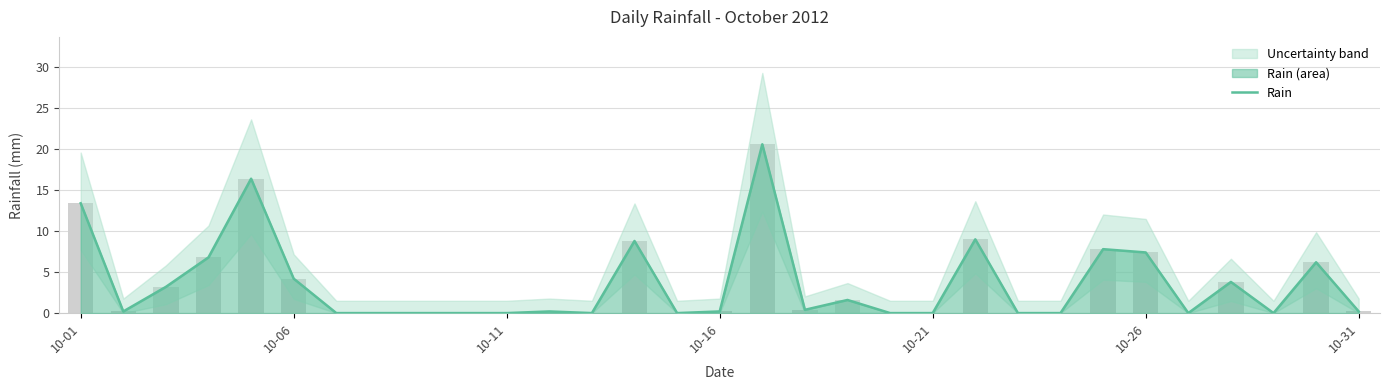

What position from the left is 10-21?

5